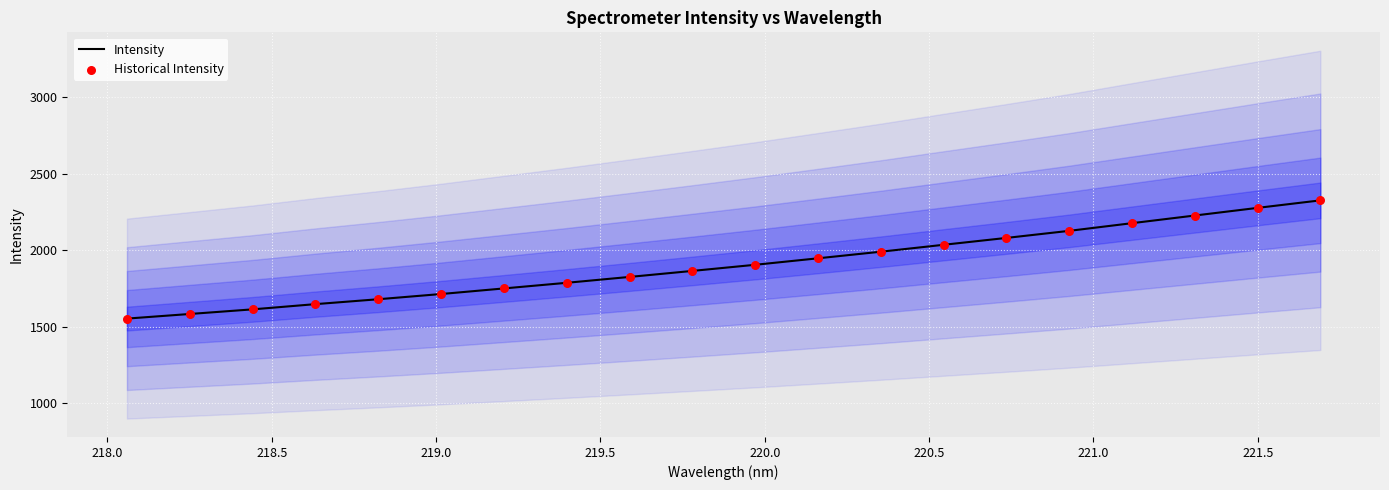

Which series reaches the maximum Y coordinate?

Intensity